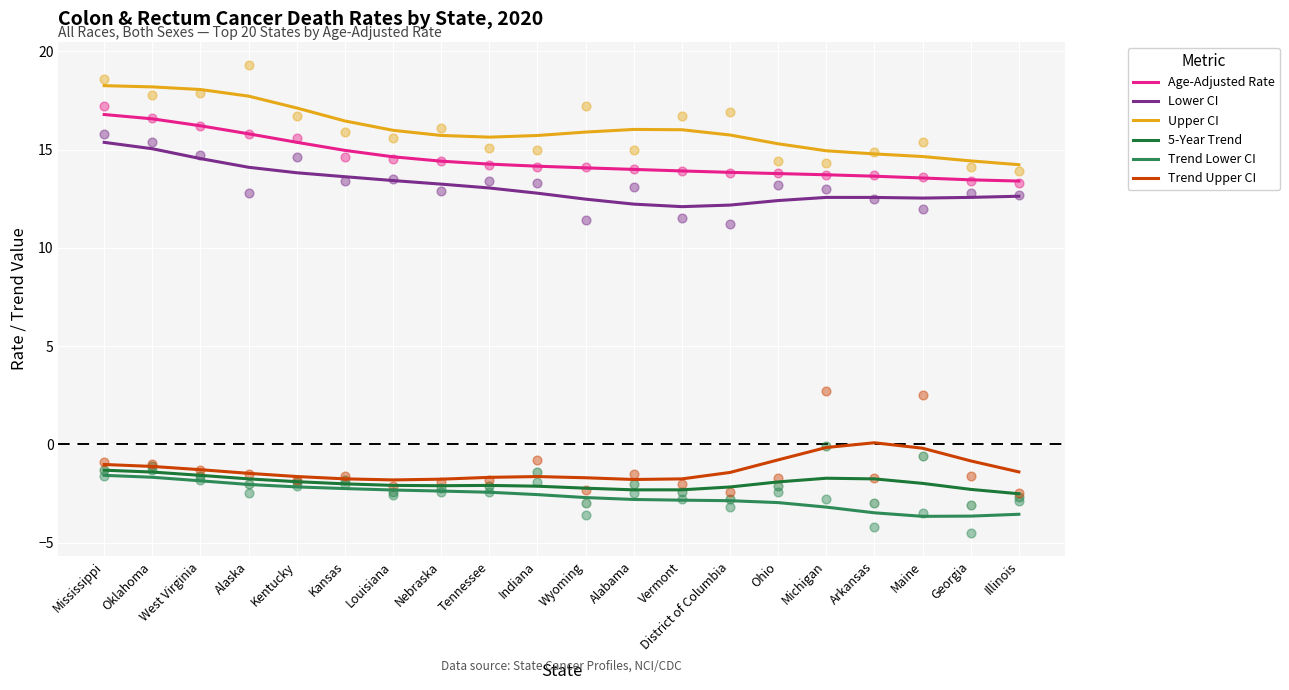

At which category is the sum across all series the highest?

Mississippi